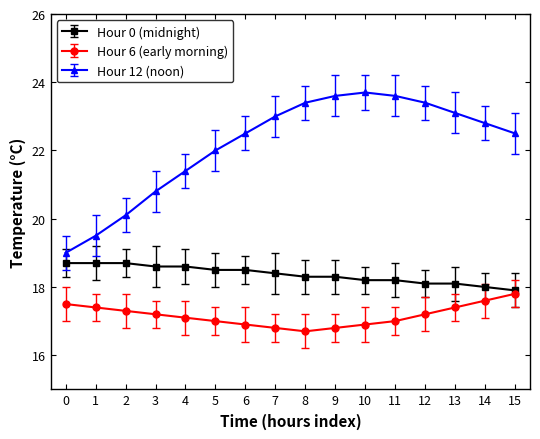

Rank the series by their average value, from highest to lowest.

Hour 12 (noon), Hour 0 (midnight), Hour 6 (early morning)